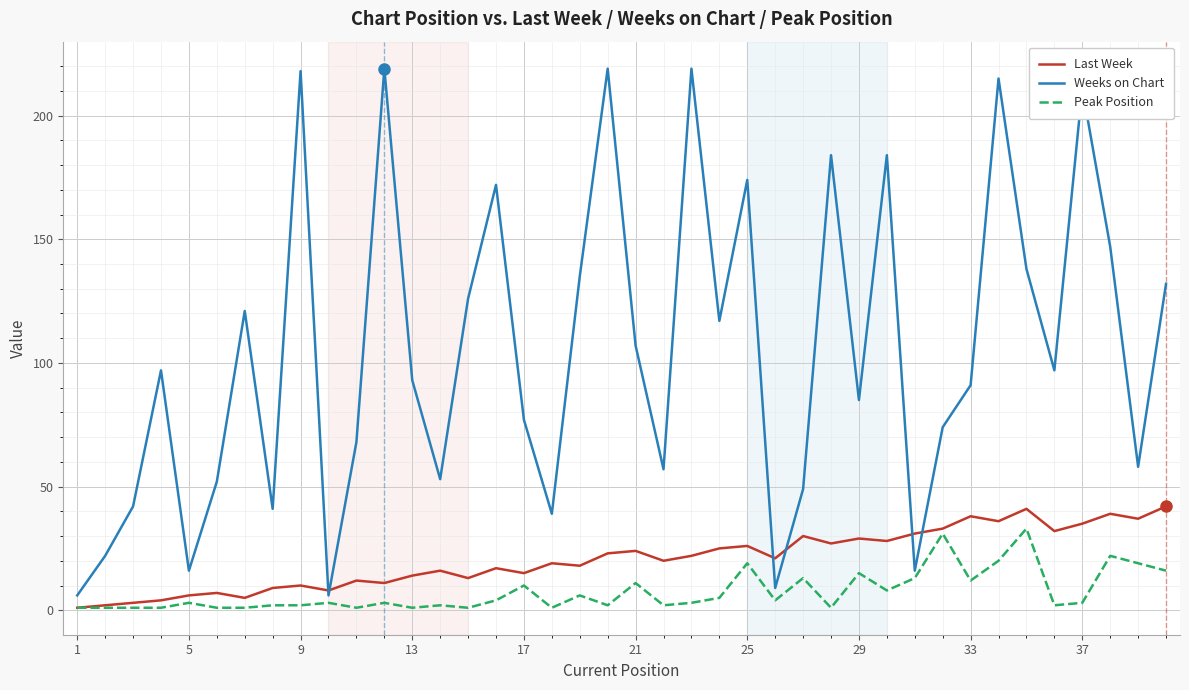

How many categories are shown in the chart?

40